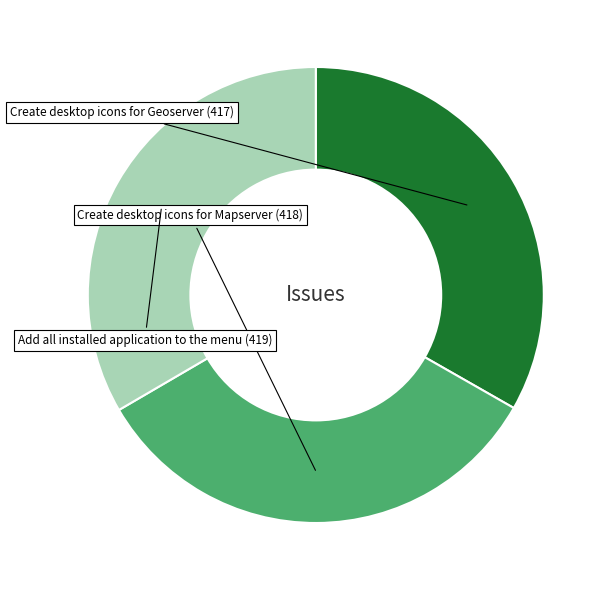

The Create desktop icons for Mapserver slice represents 28% of the pie. True or false?

False